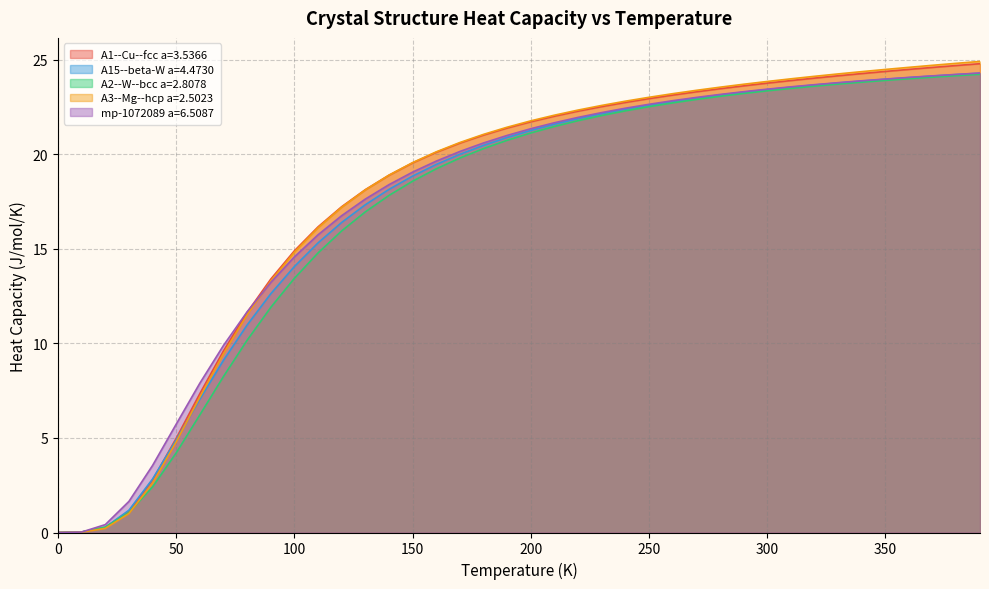

Which series has the largest total across all categories?

A3--Mg--hcp a=2.5023